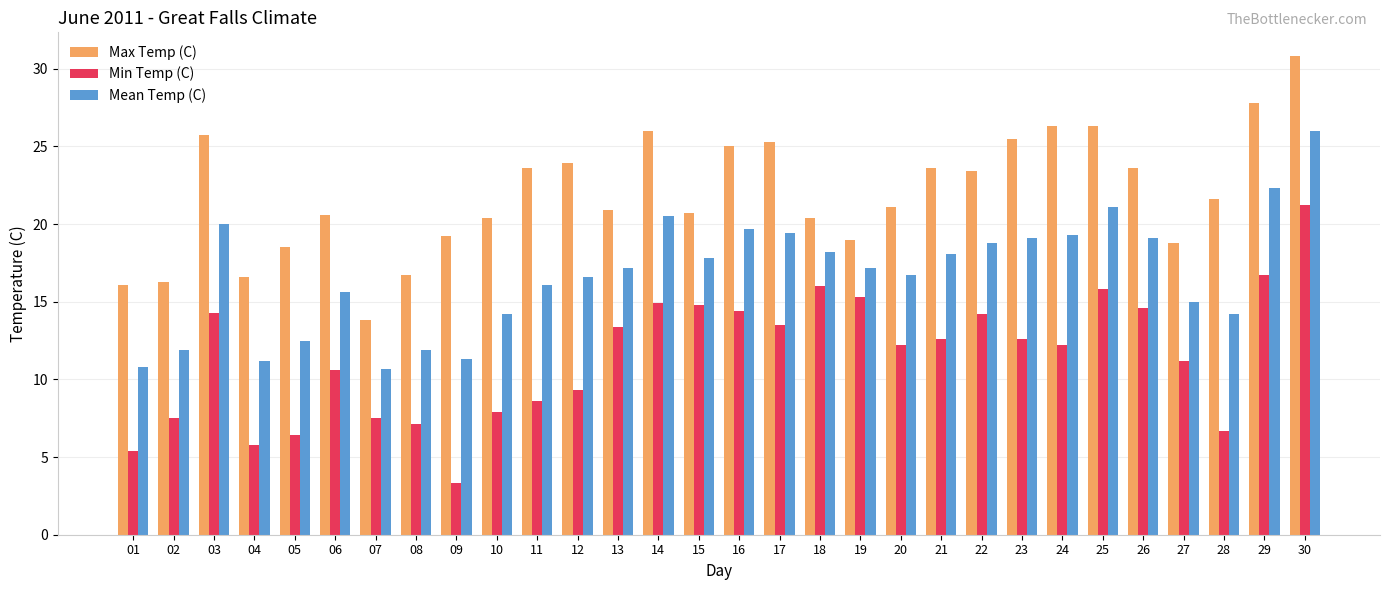

True or false: Min Temp (C) has a value of 11.2 at 27.

True